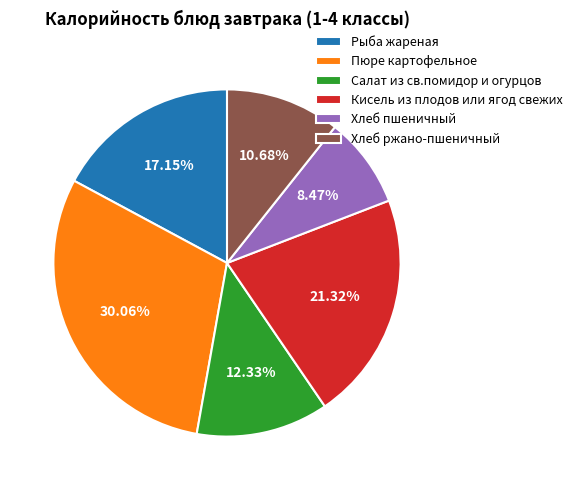

To the nearest percent, what is the combined percentage of Кисель из плодов или ягод свежих and Хлеб пшеничный?

30%